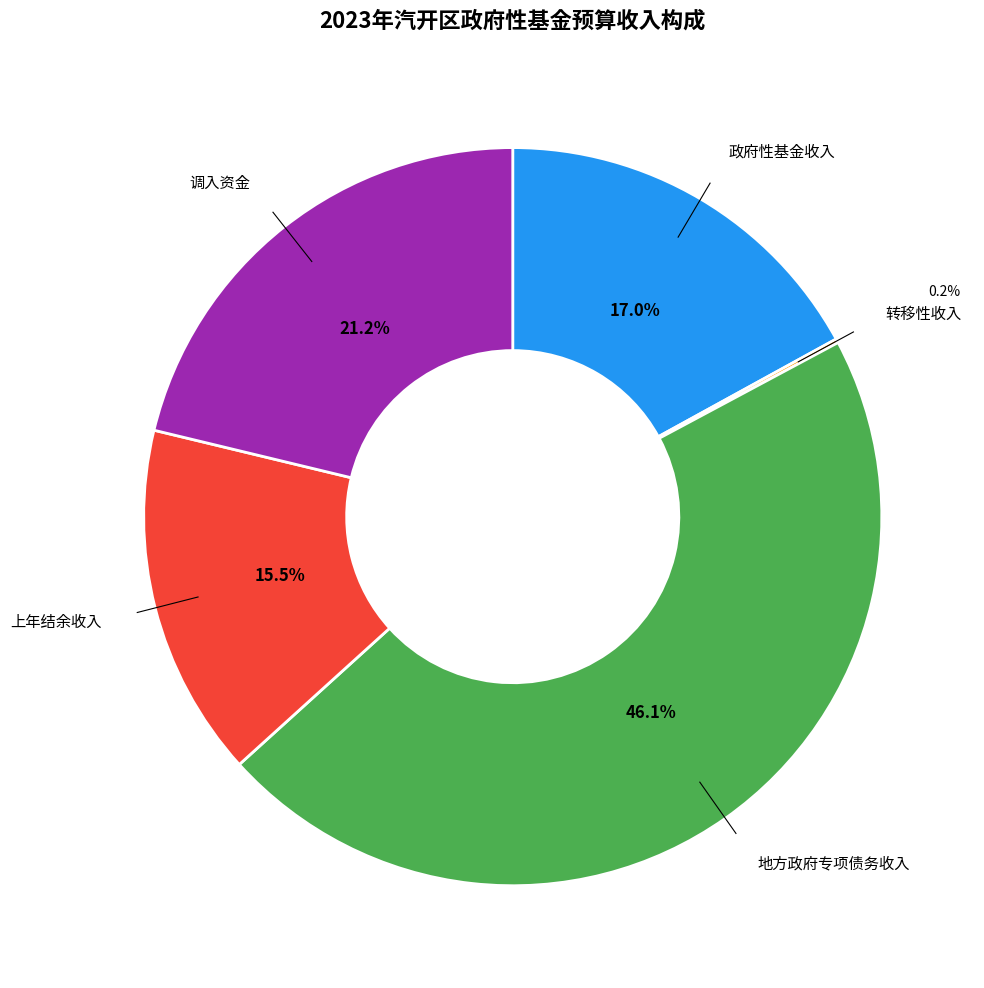

Which has a higher value, 政府性基金收入 or 调入资金?

调入资金